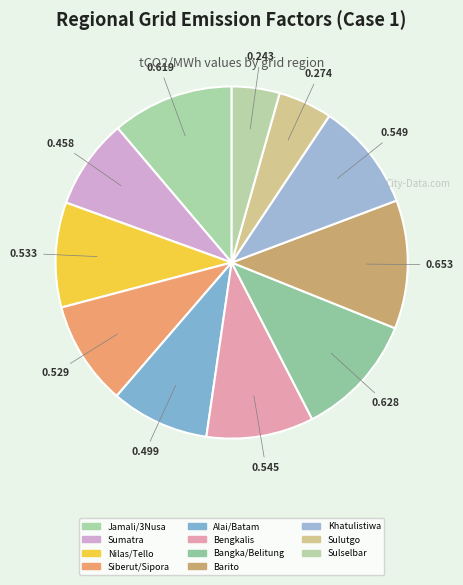

To the nearest percent, what is the difference between the largest and smallest slice percentages?

7%